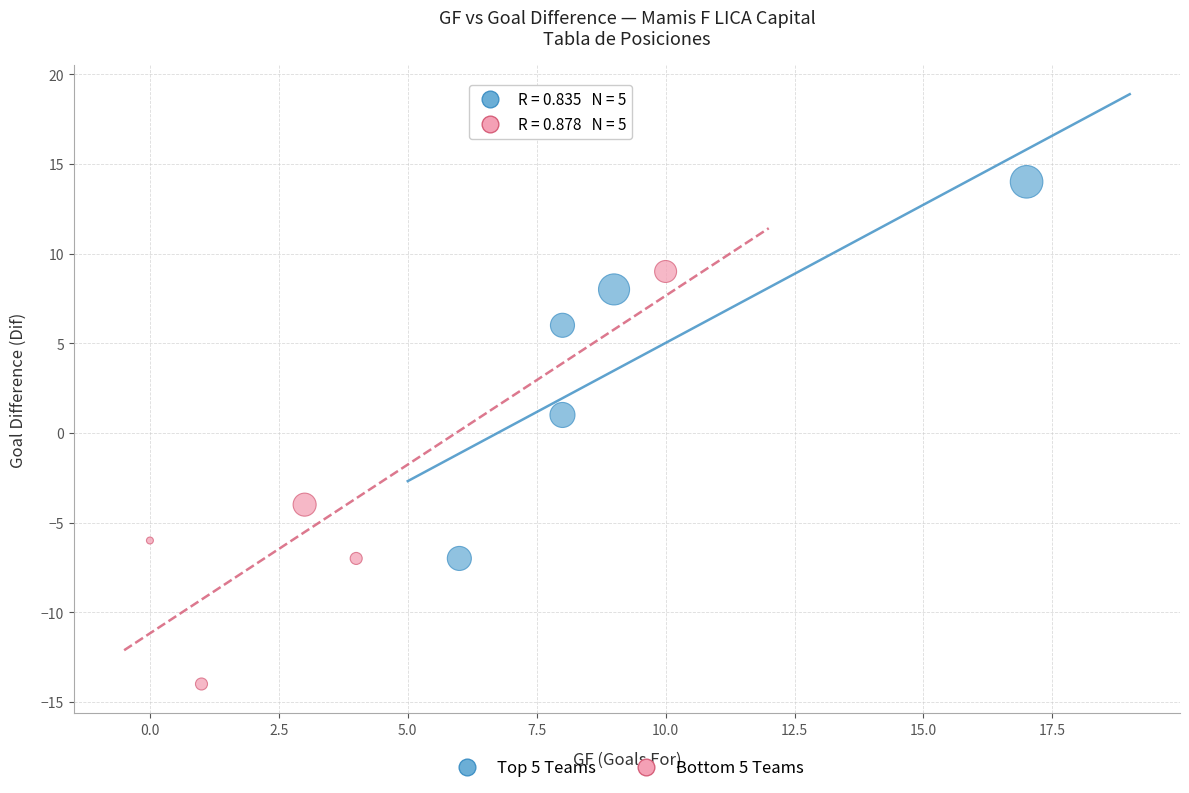

Which series reaches the maximum Y coordinate?

Top 5 Teams